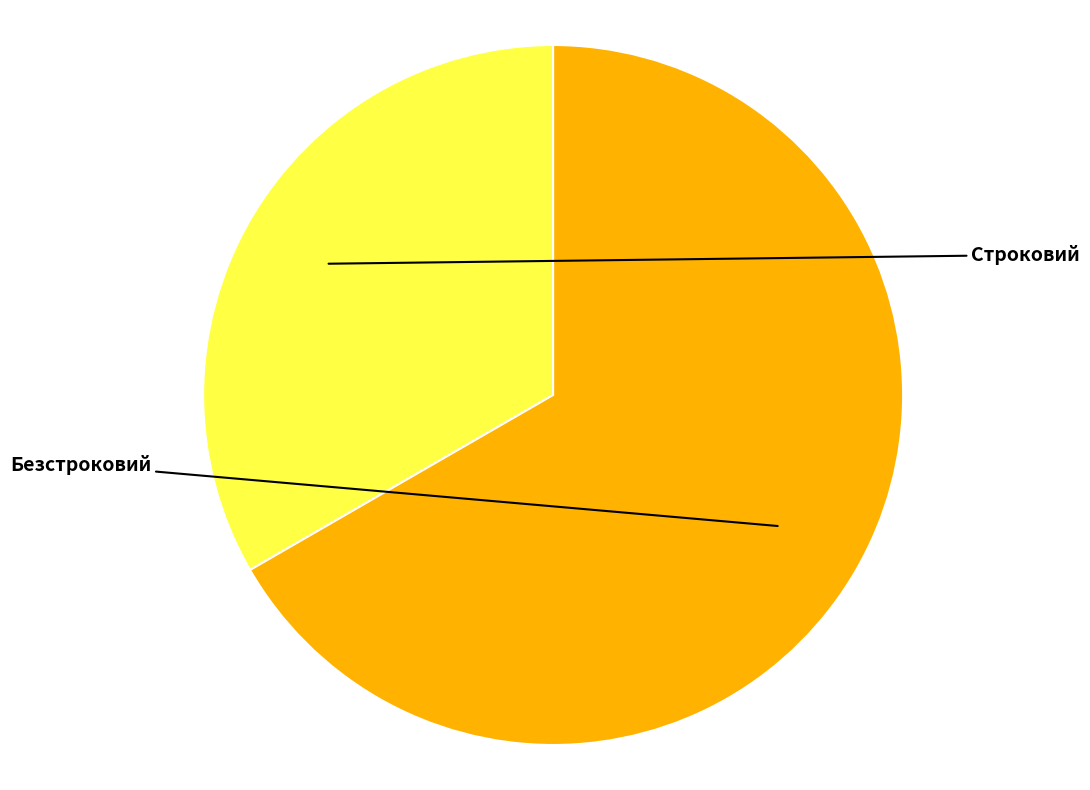

What is the total percentage of Безстроковий and Строковий?

100.0%